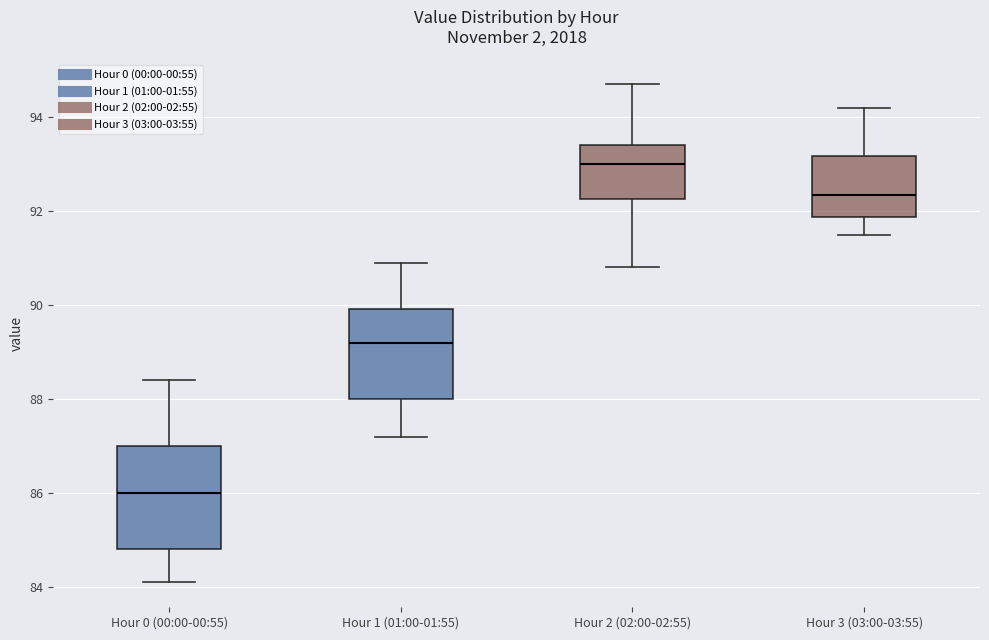

Reading left to right, read every box against the y-axis: the position of its median line, the range the box covers, and the ends of its whiskers. The values are not printed on the chart, so give them approximately, as read against the axis.

Hour 0 (00:00-00:55): median 86.0, box 84.8 to 87.0, whiskers 84.2 to 88.4
Hour 1 (01:00-01:55): median 89.2, box 88.0 to 90.0, whiskers 87.2 to 91.0
Hour 2 (02:00-02:55): median 93.0, box 92.2 to 93.4, whiskers 90.8 to 94.8
Hour 3 (03:00-03:55): median 92.4, box 91.8 to 93.2, whiskers 91.6 to 94.2